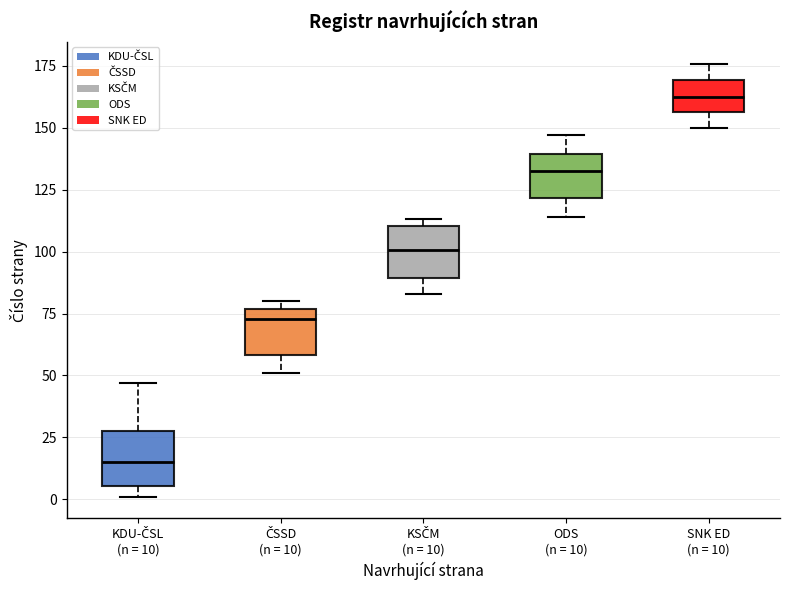

Where does the median line of the box for KDU-ČSL (n = 10) sit on the y-axis? The values are not printed on the chart, so give them approximately, as read against the axis.

15